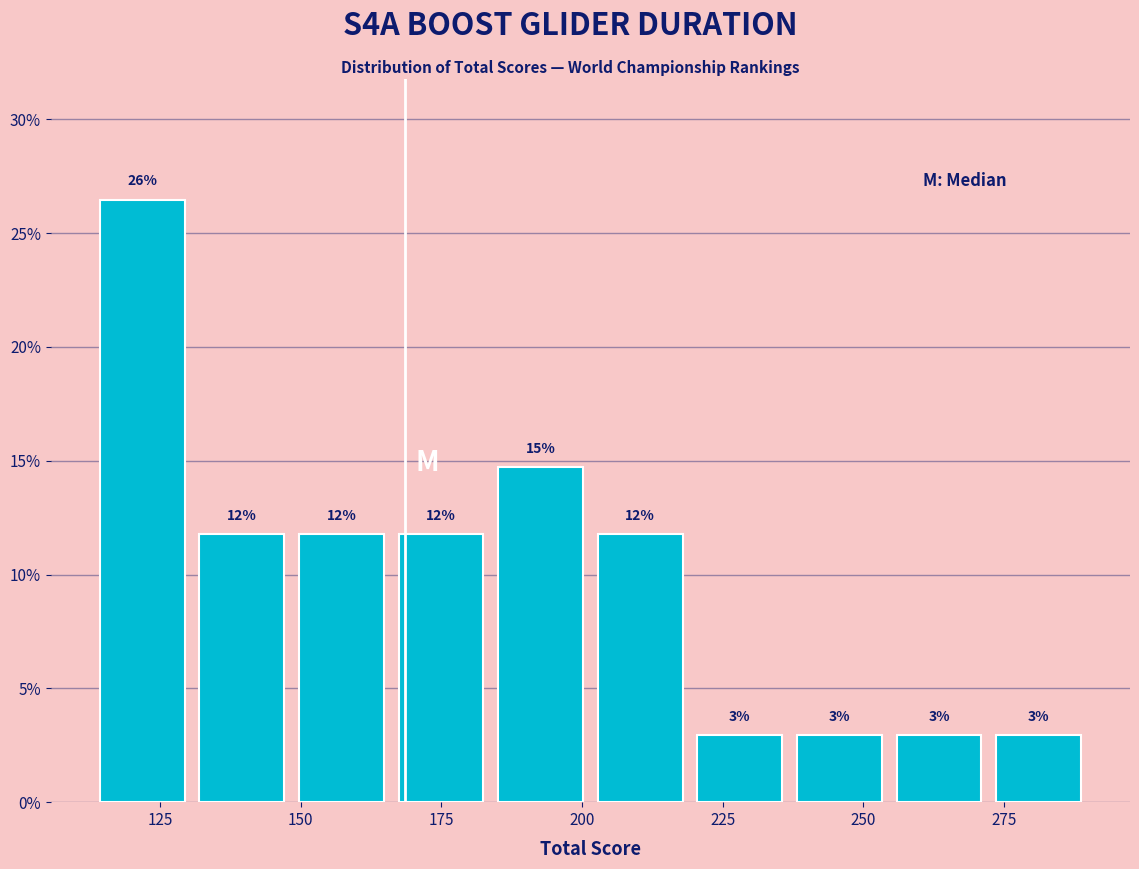

Read against the x-axis, roughly where is the centre of the tallest bar?

120